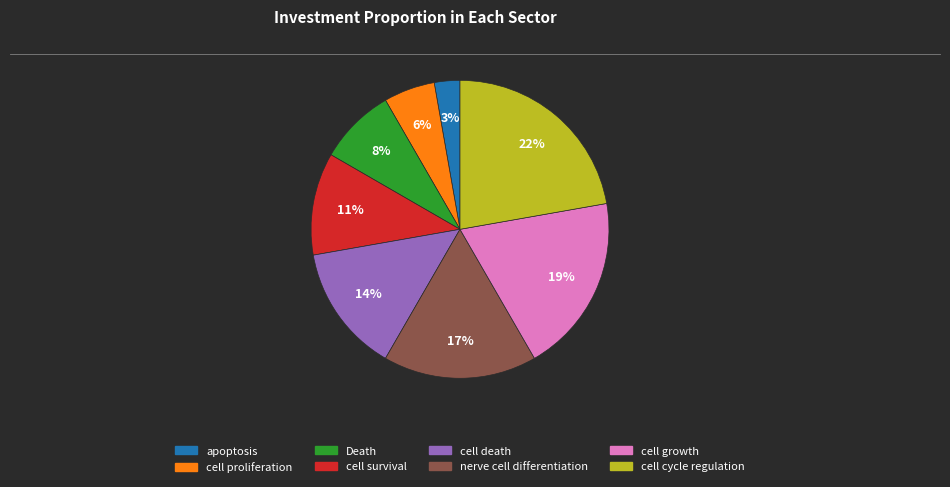

Is it true that cell cycle regulation is 29% of the pie?

False